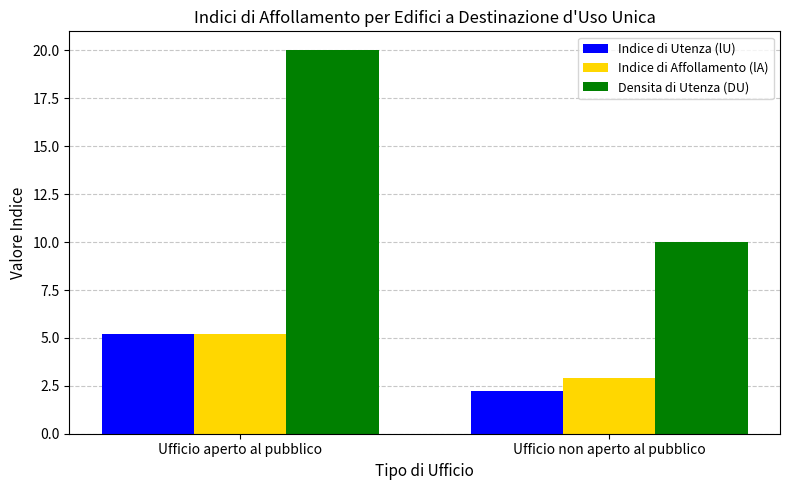

The value of Indice di Utenza (lU) at Ufficio non aperto al pubblico is 2.2. True or false?

True